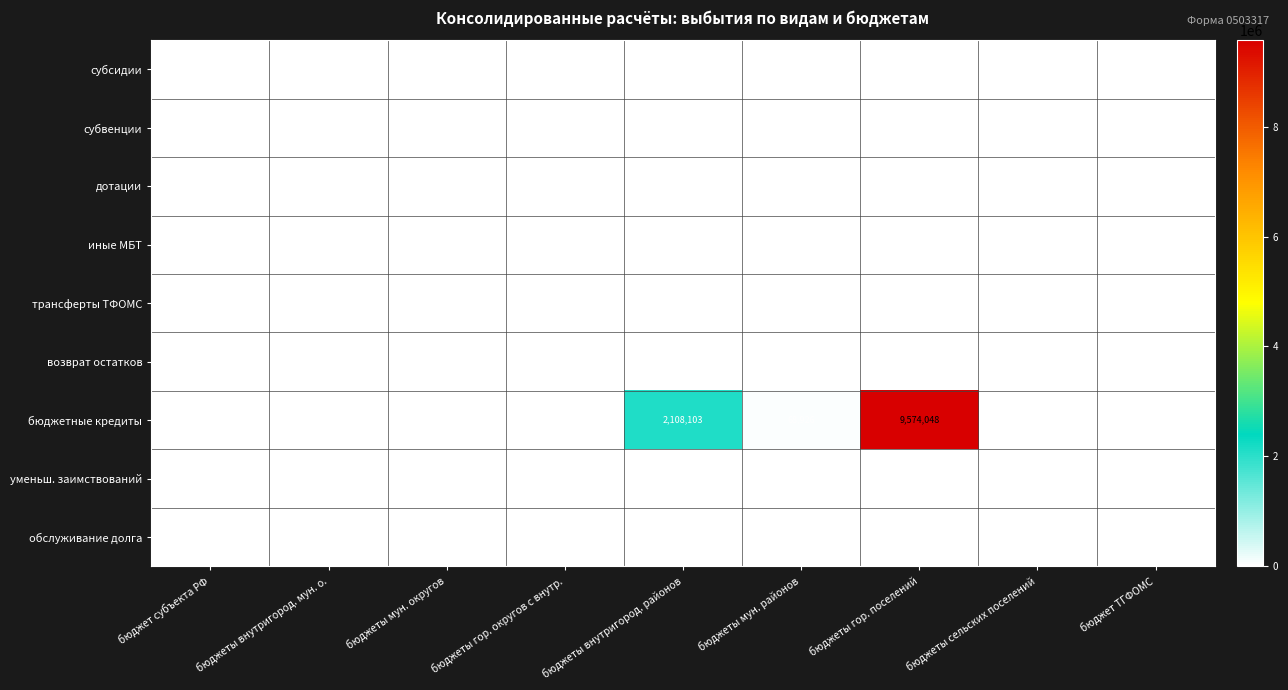

At which category does the chart reach its peak across all series?

бюджеты гор. поселений